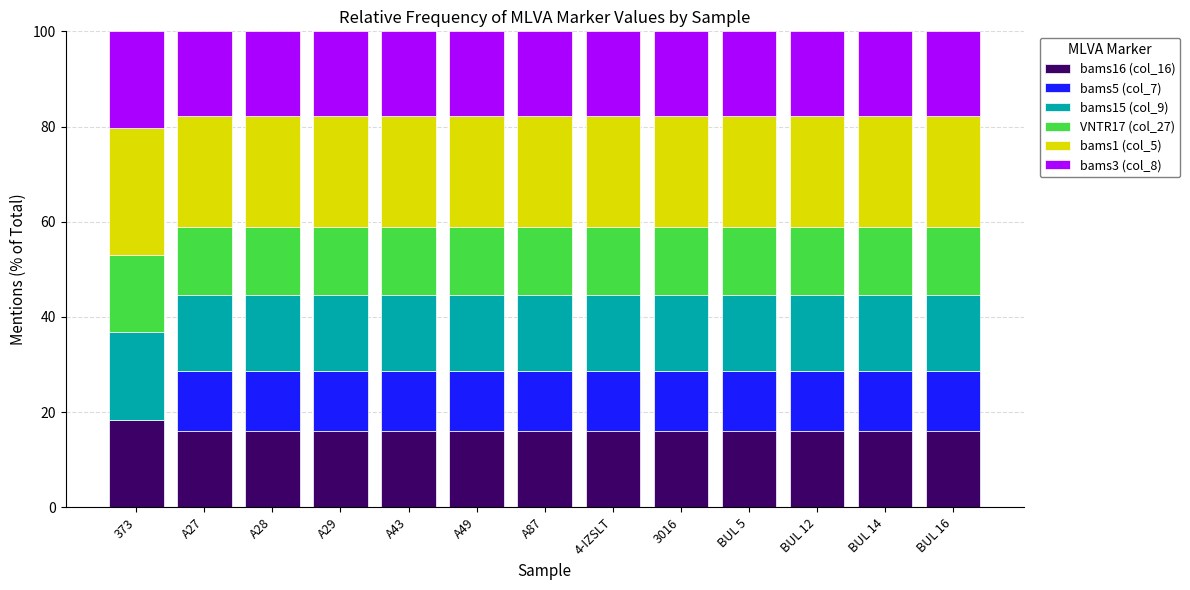

What is the sum of all bams16 (col_16) values?

211.2